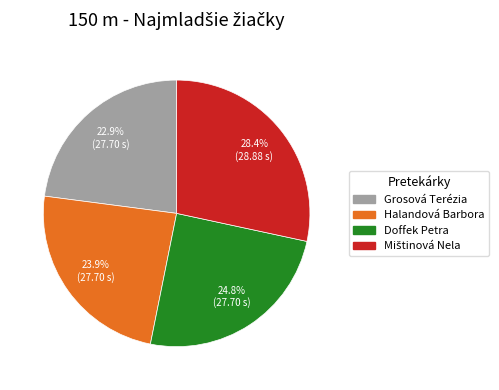

What is the smallest slice in the pie chart?

Grosová Terézia